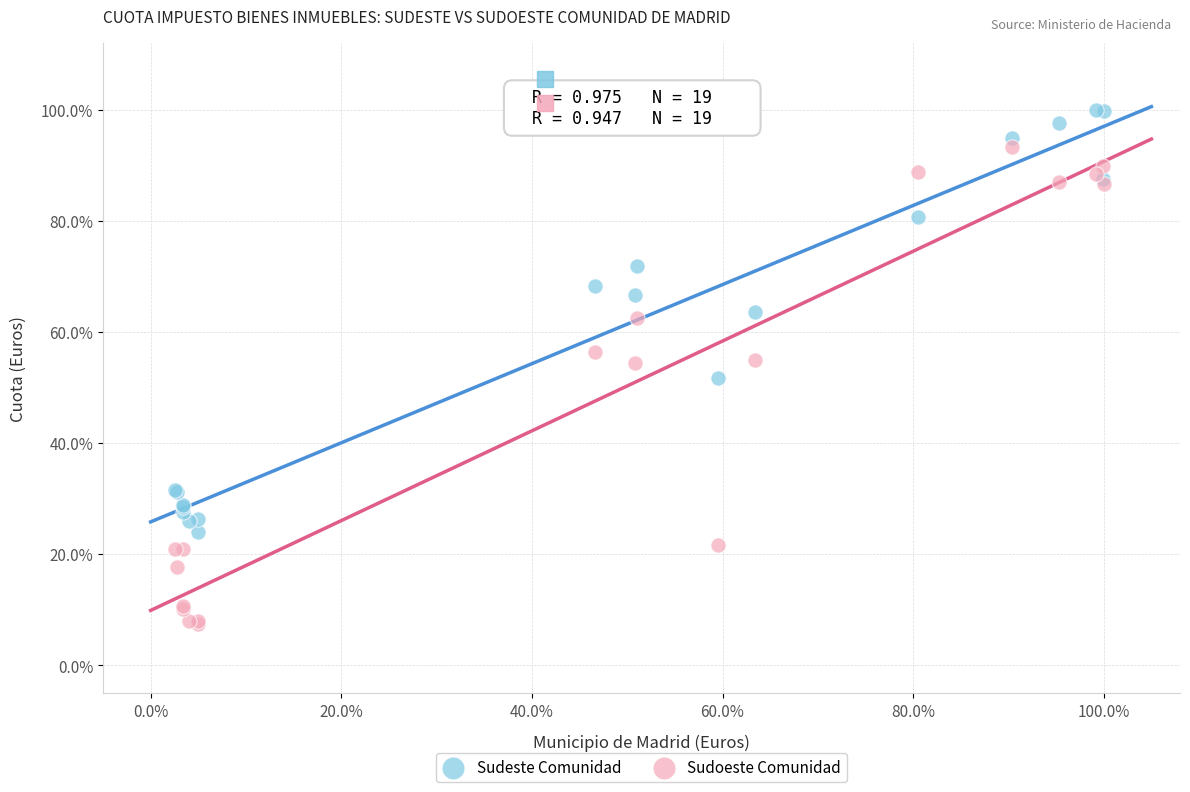

Which series reaches the minimum Y coordinate?

Sudoeste Comunidad